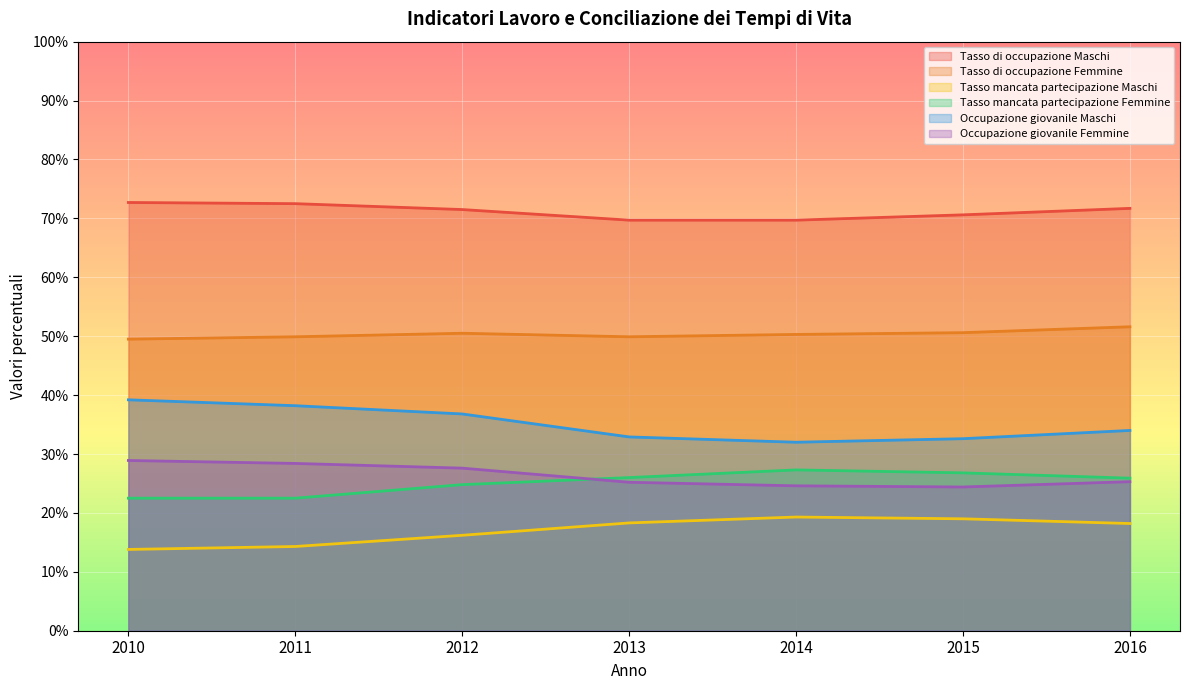

Which series has the largest range (max minus min)?

Occupazione giovanile Maschi